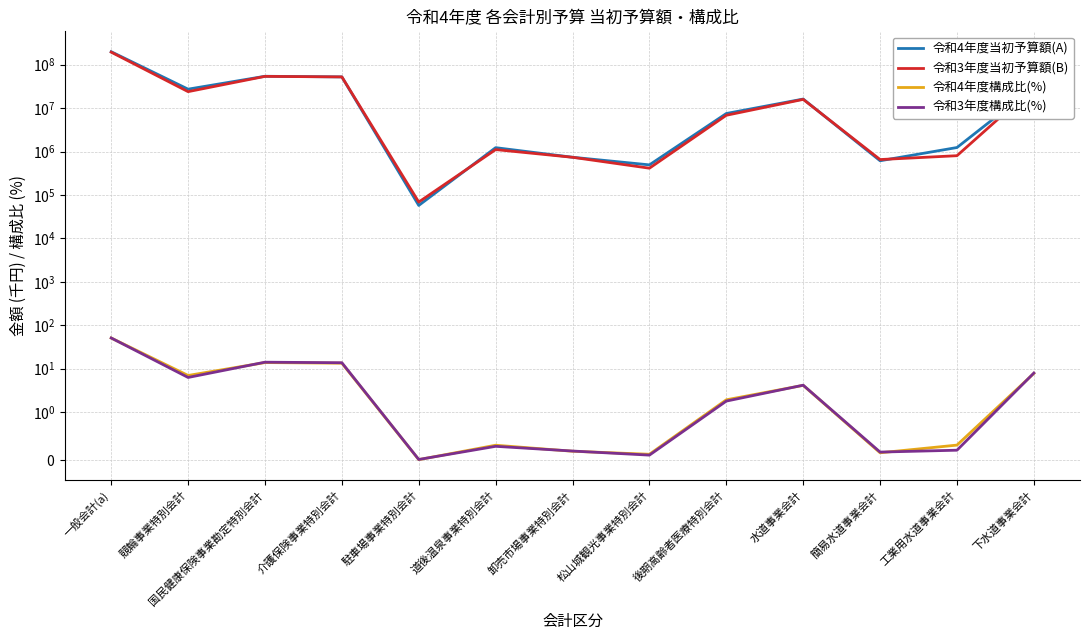

What is the label of the 2nd point from the left?

競輪事業特別会計